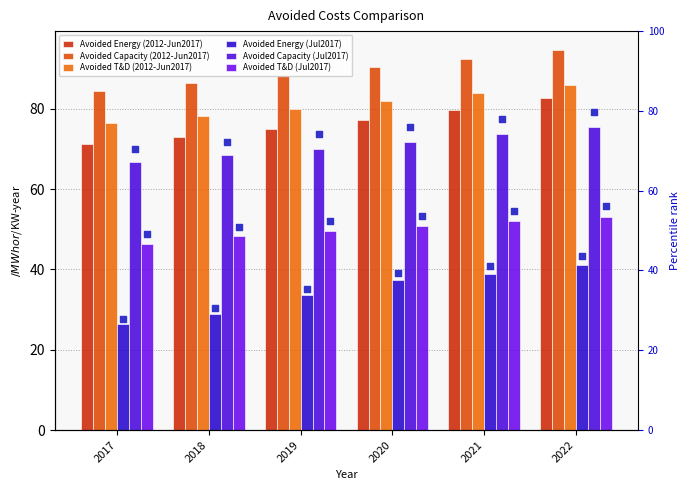

At how many categories does at least one series exceed 38?

6